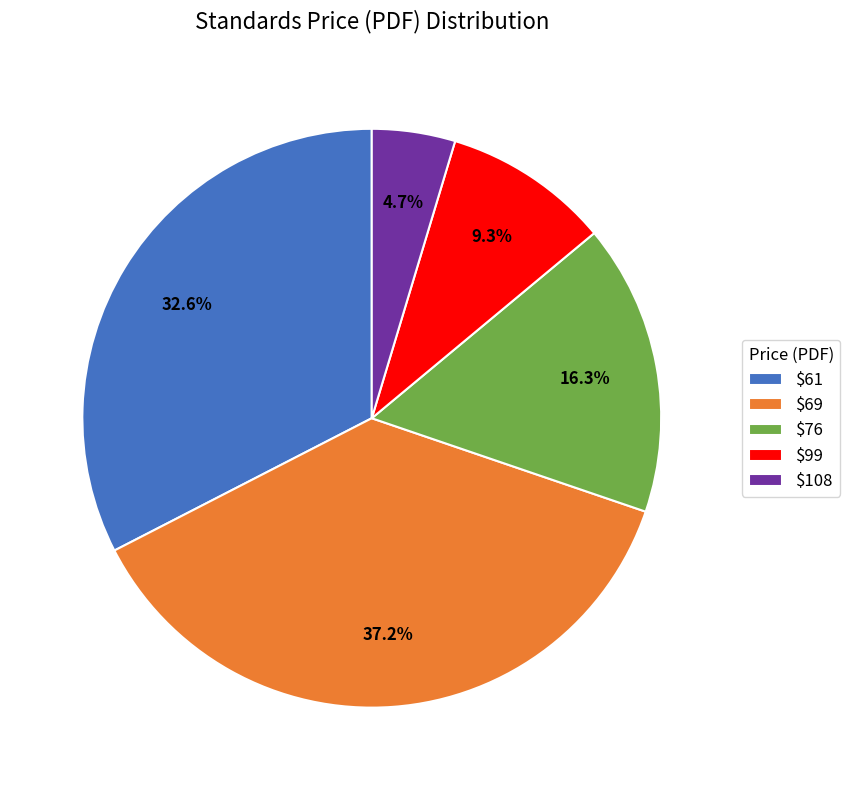

Which category has the biggest portion of the pie?

$69